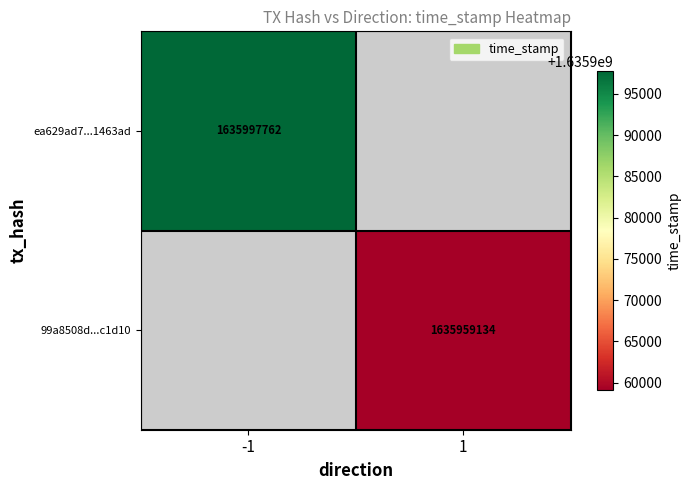

The value of 99a8508d...c1d10 at 1 is 1635959134. True or false?

True